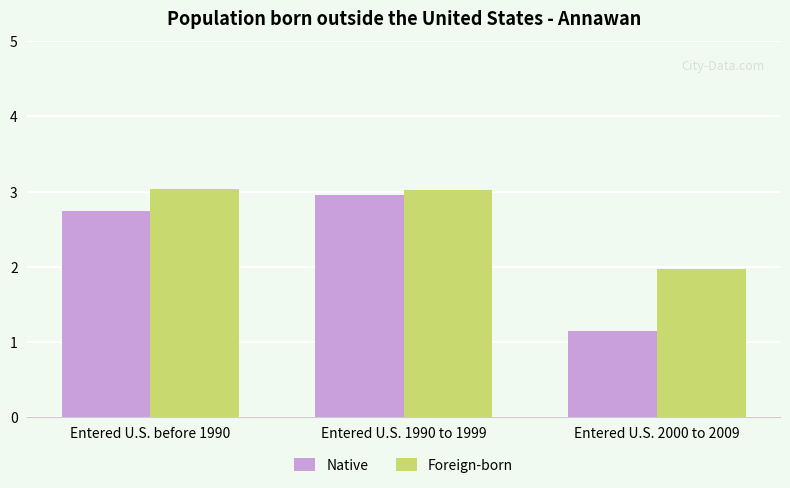

What is the greatest value displayed?

3.0